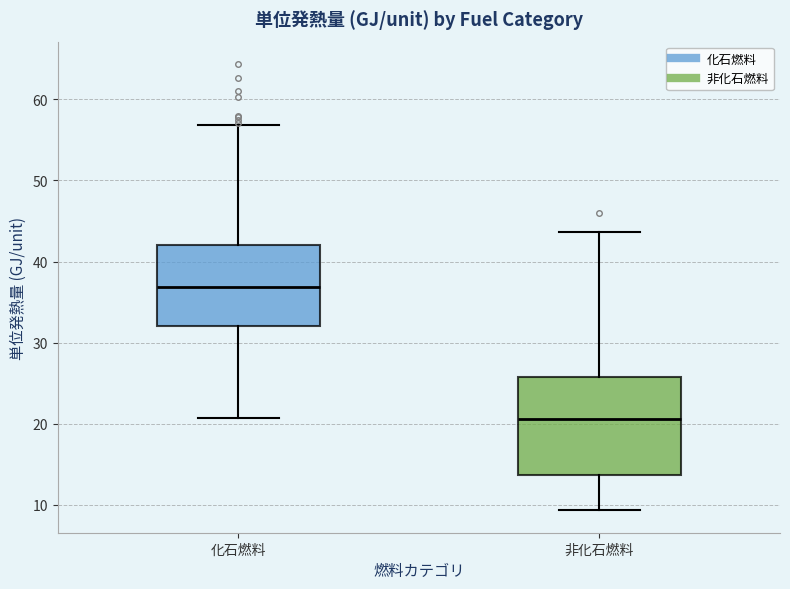

Comparing the boxes themselves (not the whiskers), which one is the tallest?

非化石燃料